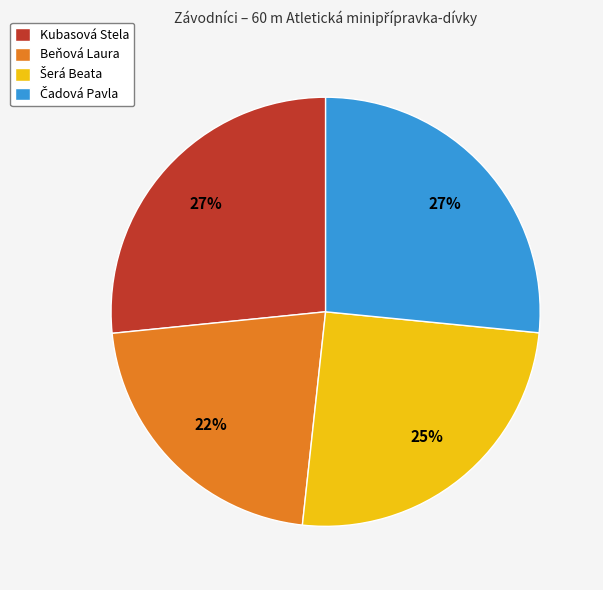

To the nearest percent, what is the difference between the largest and smallest slice percentages?

5%